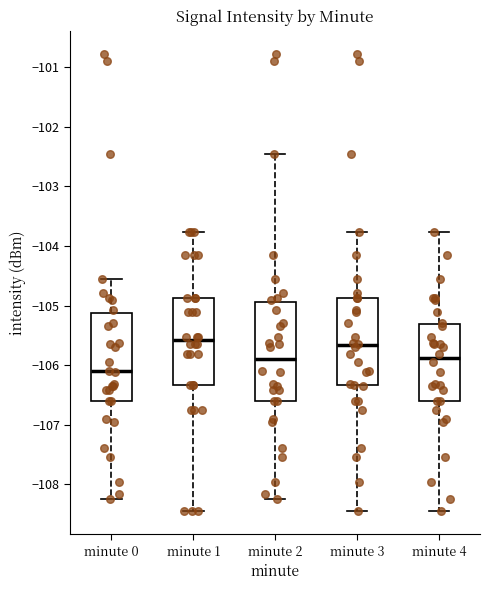

Where is the lower edge of the box for minute 0 on the y-axis? The values are not printed on the chart, so give them approximately, as read against the axis.

-106.6